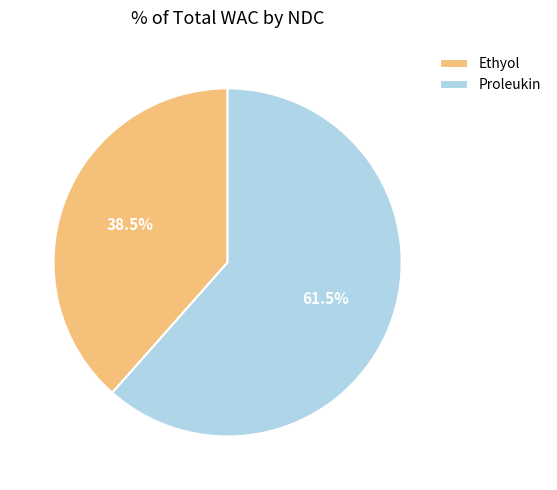

How many slices are in this pie chart?

2